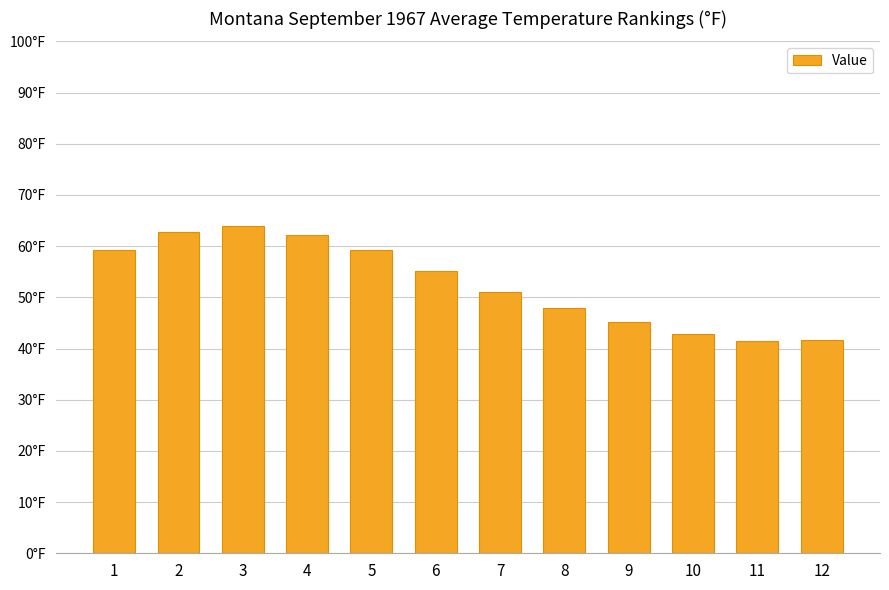

Does the chart contain any negative values?

No